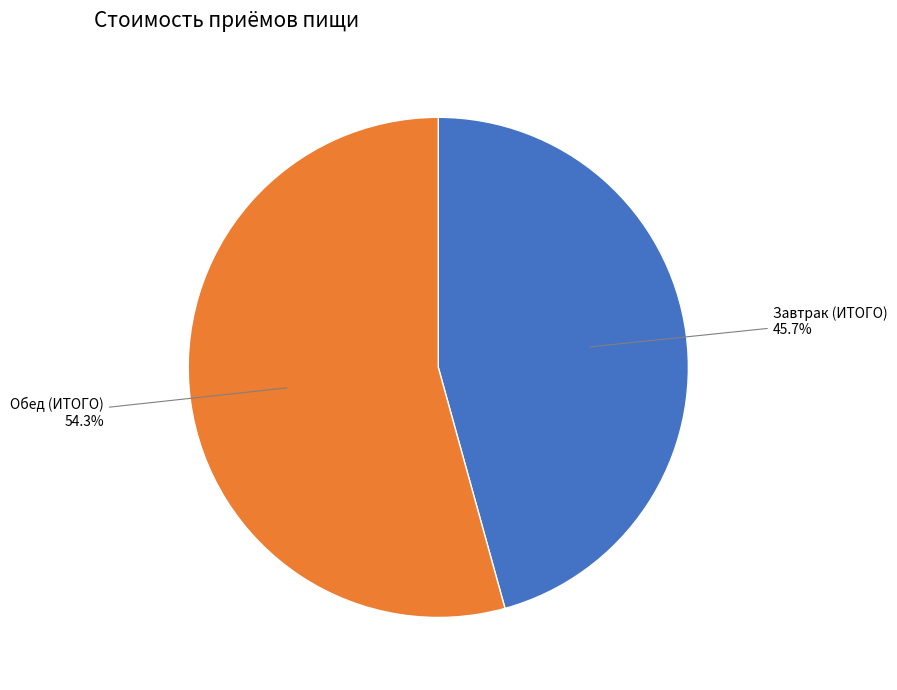

Rank the categories by value from highest to lowest.

Обед (ИТОГО), Завтрак (ИТОГО)